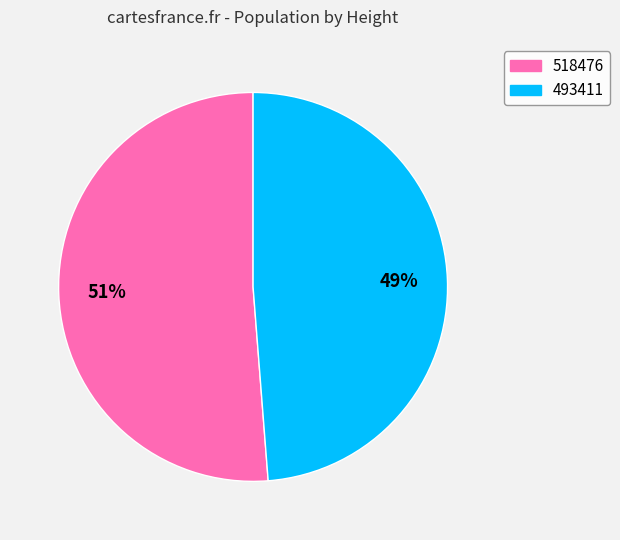

What percentage is the 493411 slice, to the nearest percent?

49%